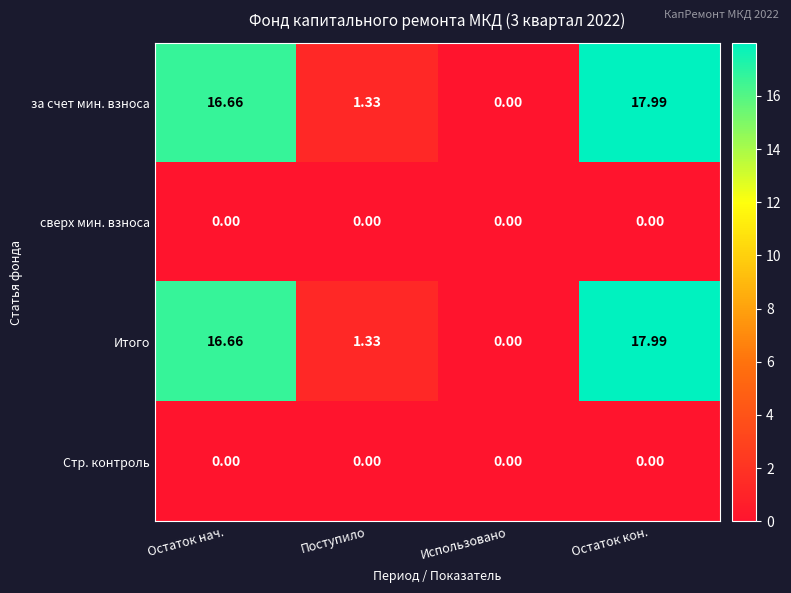

At which category is the sum across all series the highest?

Остаток кон.